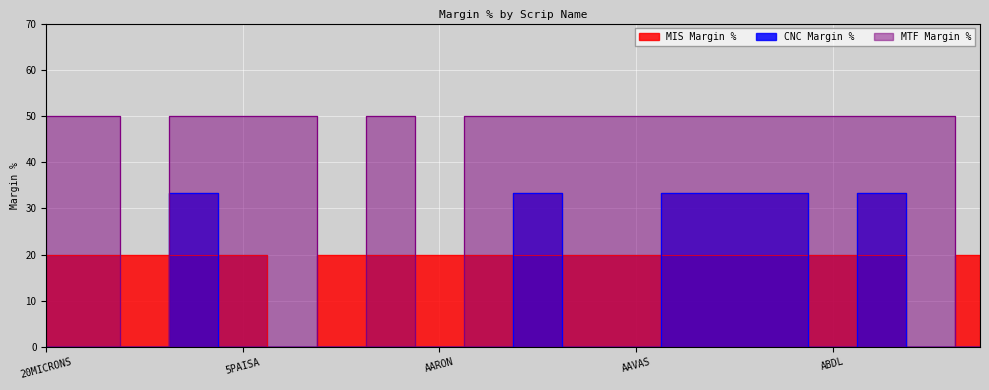

What is the spread (max minus min) of values at AARTIDRUGS?

50.0